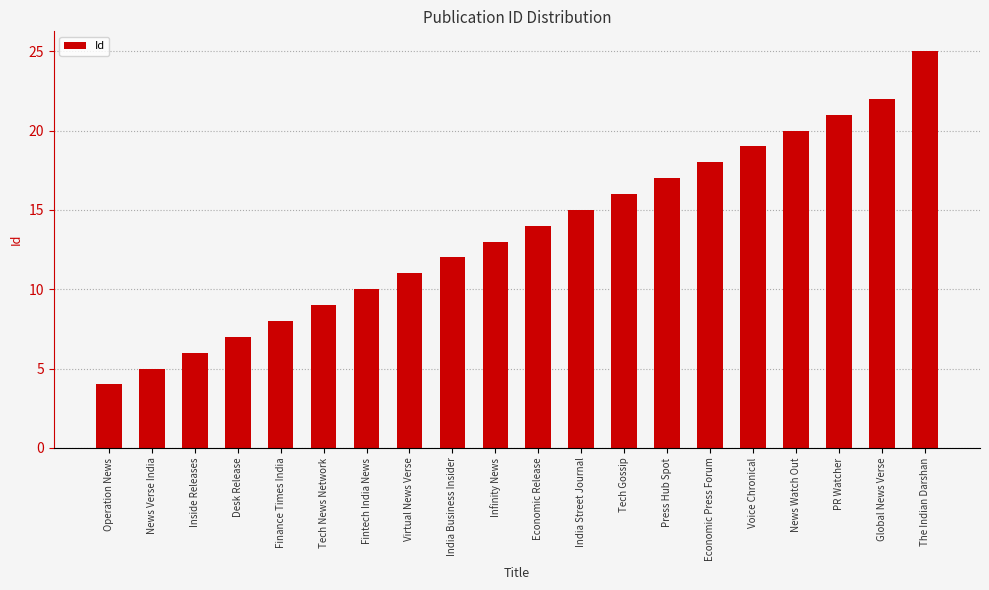

The chart shows a value of 18 at Infinity News. True or false?

False